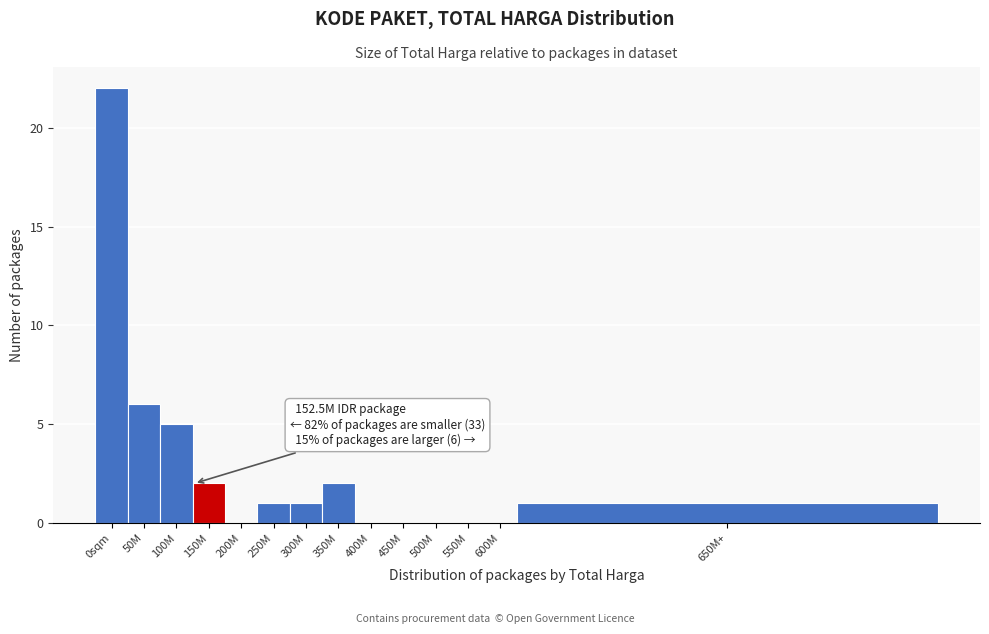

Reading right to left, extract all data points from this chart.

650M+=1	600M=0	550M=0	500M=0	450M=0	400M=0	350M=2	300M=1	250M=1	200M=0	150M=2	100M=5	50M=6	0sqm=22